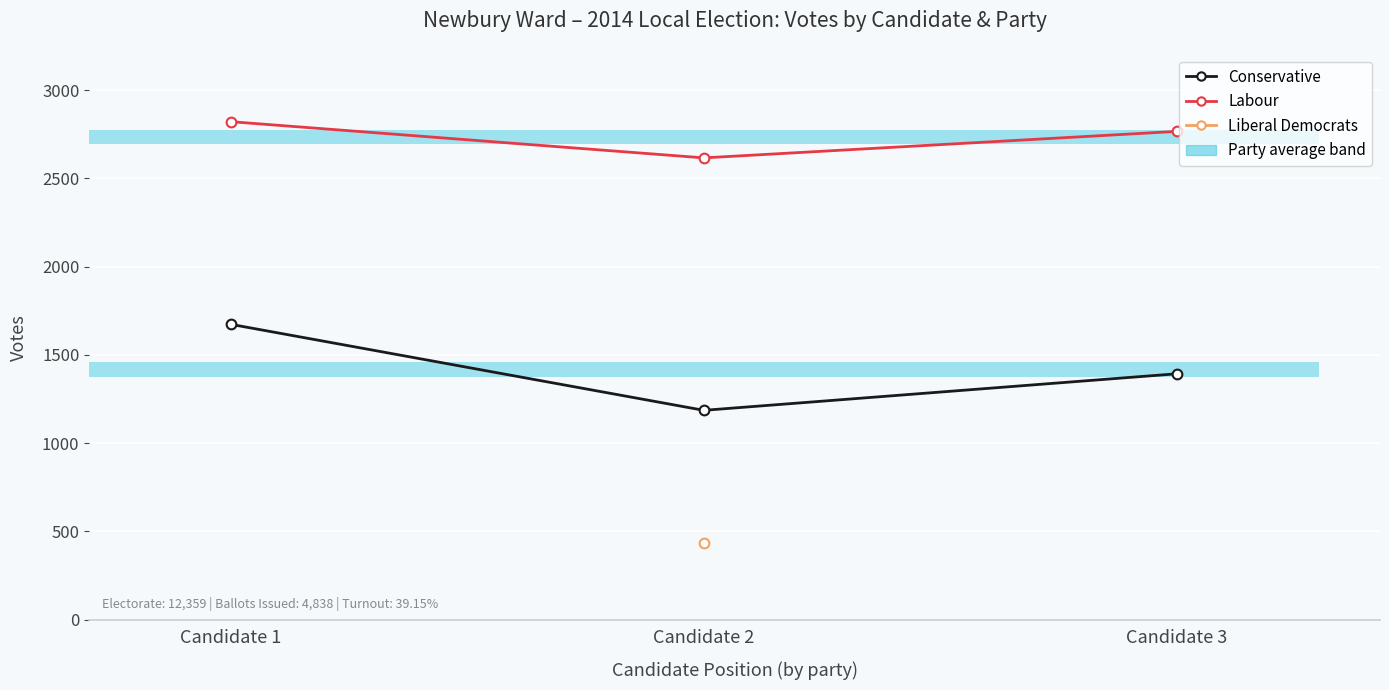

The value of Conservative at Candidate 3 is 1393. True or false?

True